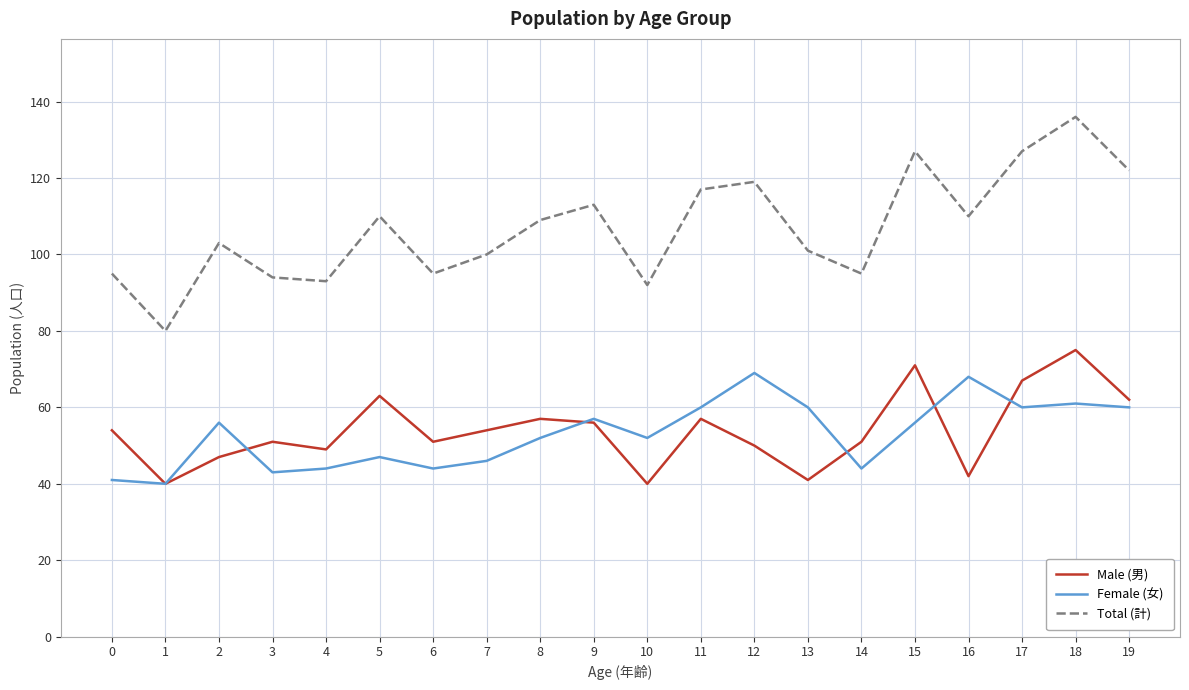

At 14, list the series in order from largest to smallest.

Total (計), Male (男), Female (女)